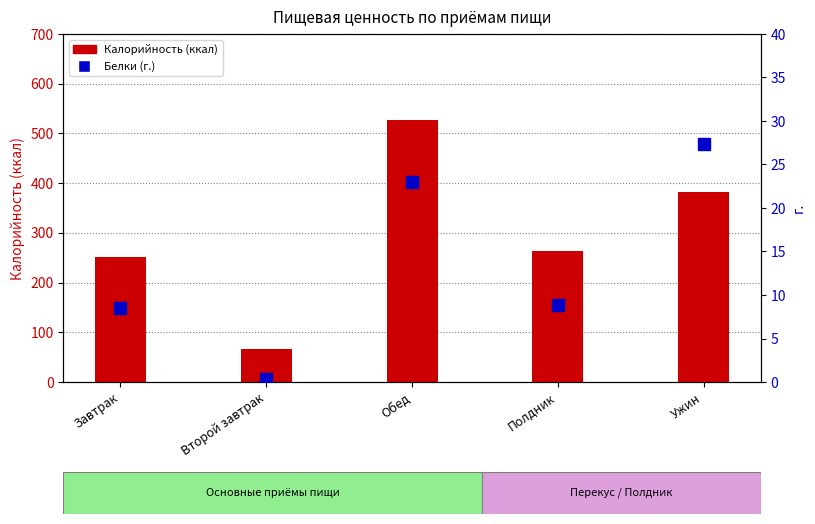

The value of Калорийность (ккал) at Полдник is 263.7. True or false?

True